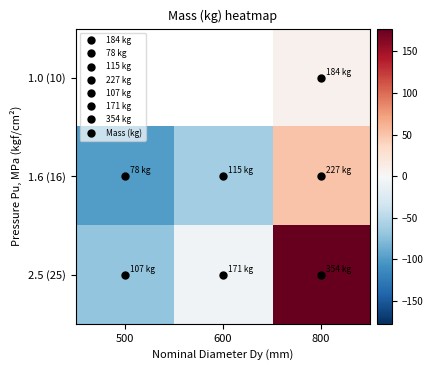

The value of 1.6 (16) at 600 is -82.1. True or false?

False